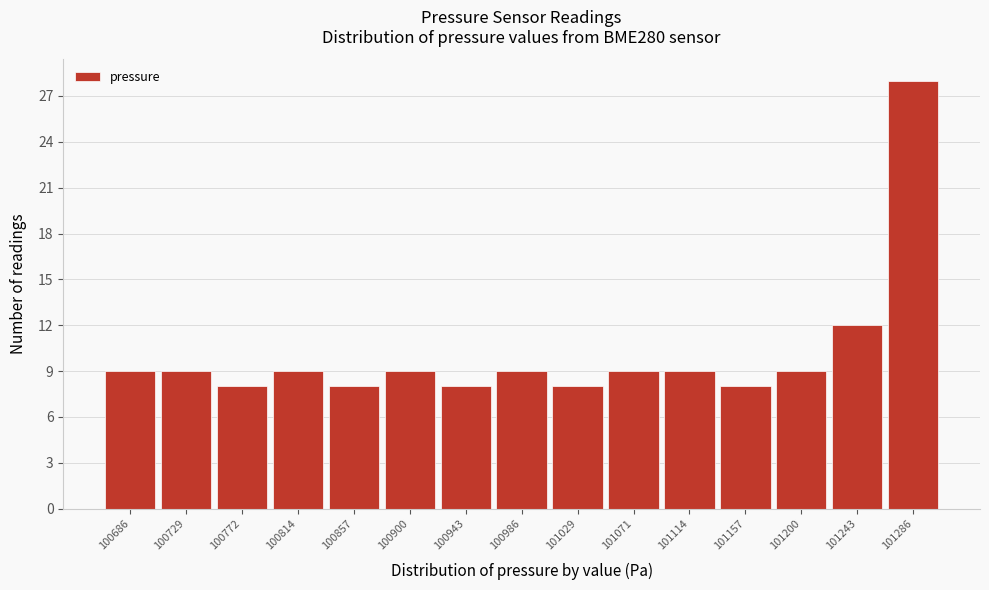

Reading left to right, what are all the values shown in this chart?

100686=9	100729=9	100772=8	100814=9	100857=8	100900=9	100943=8	100986=9	101029=8	101071=9	101114=9	101157=8	101200=9	101243=12	101286=28